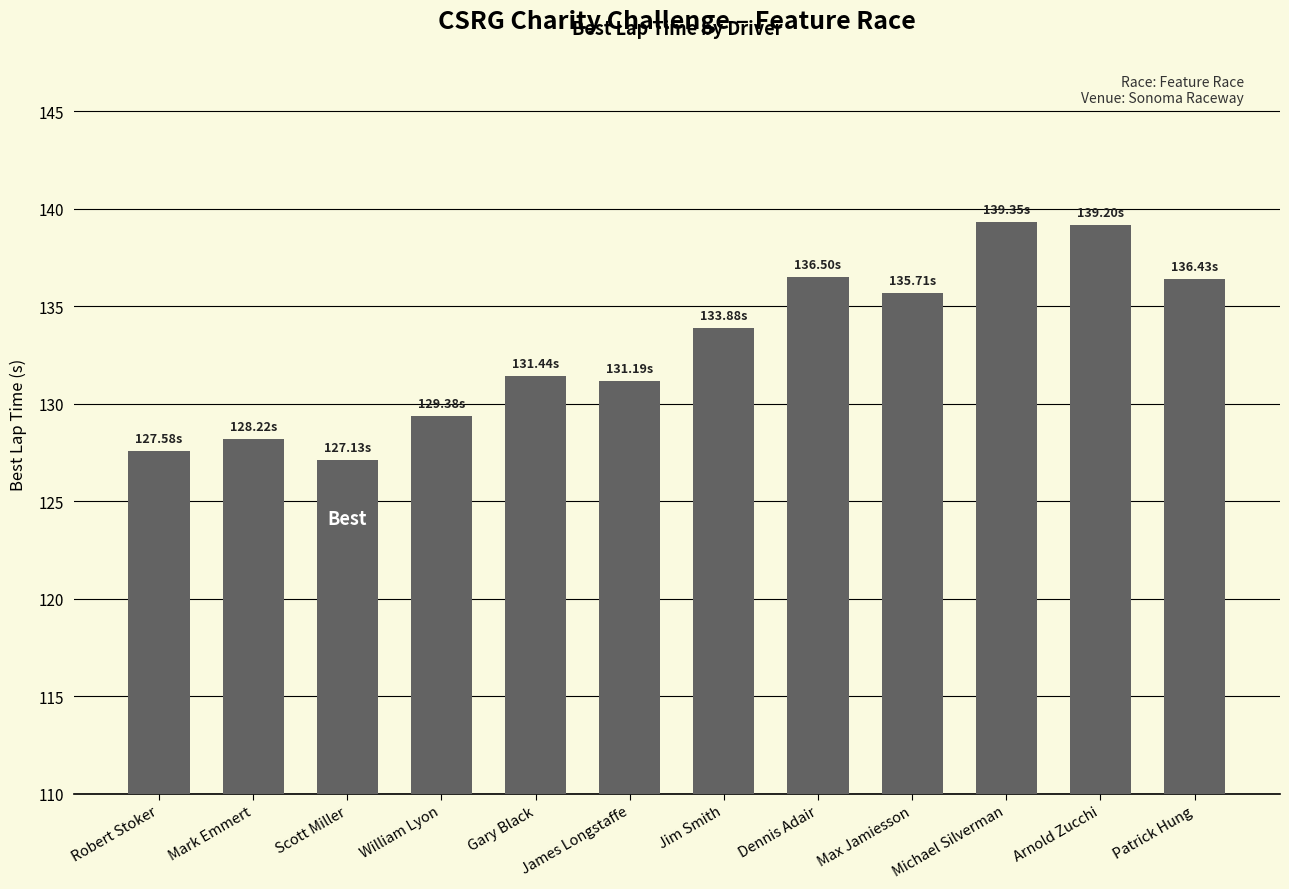

What is the maximum value shown in the chart?

139.3